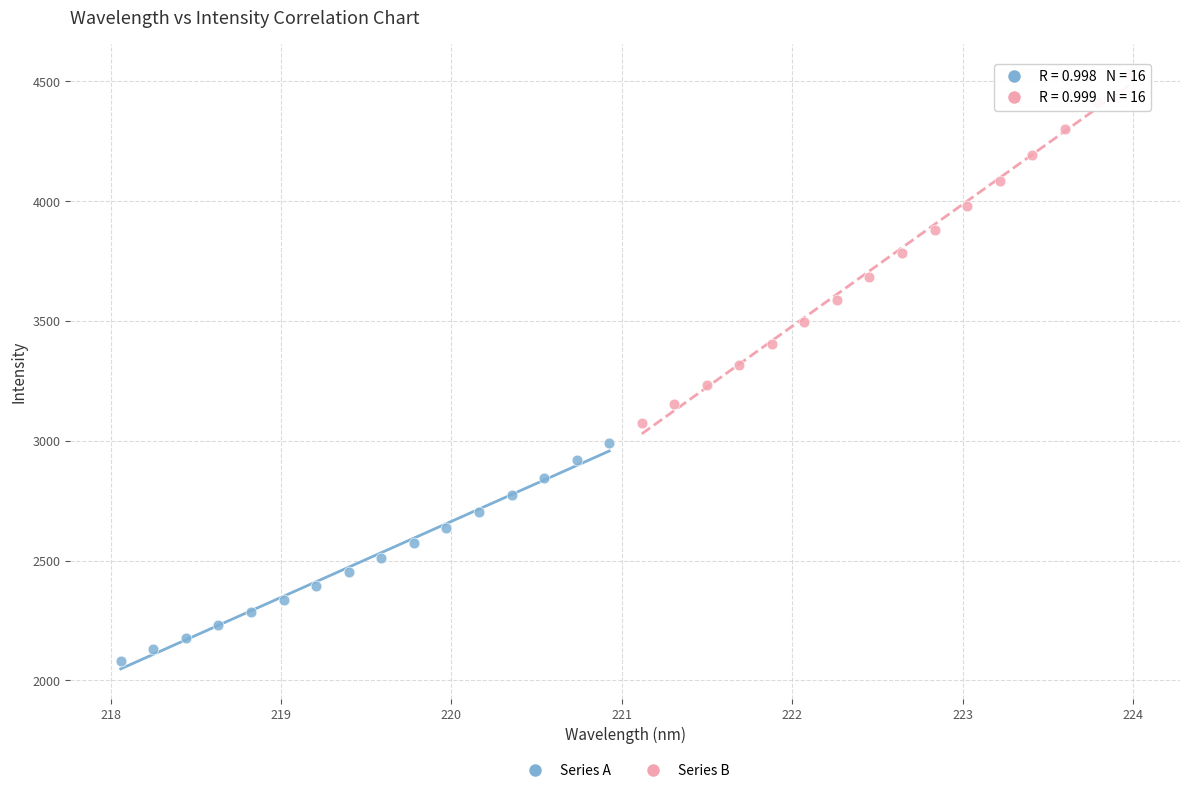

Which series contains the highest Y value?

Series B